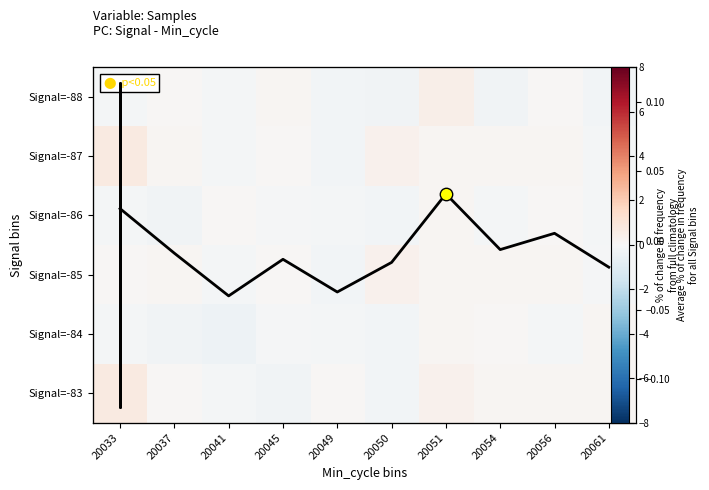

Which category has the lowest value in the Signal=-88 series?

20054